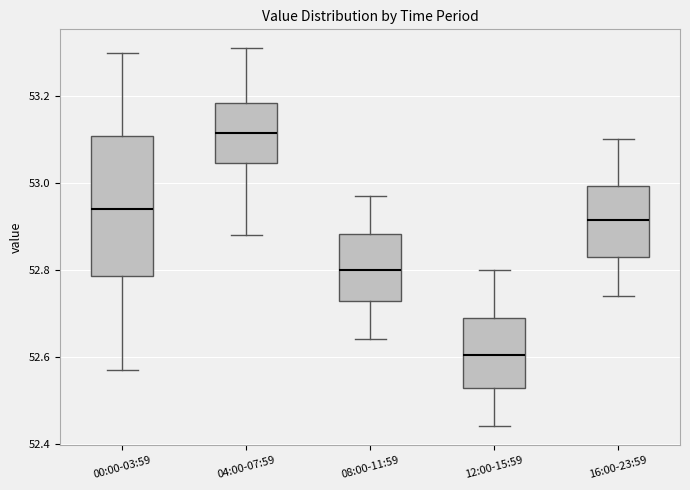

Which box's median line is the highest?

04:00-07:59